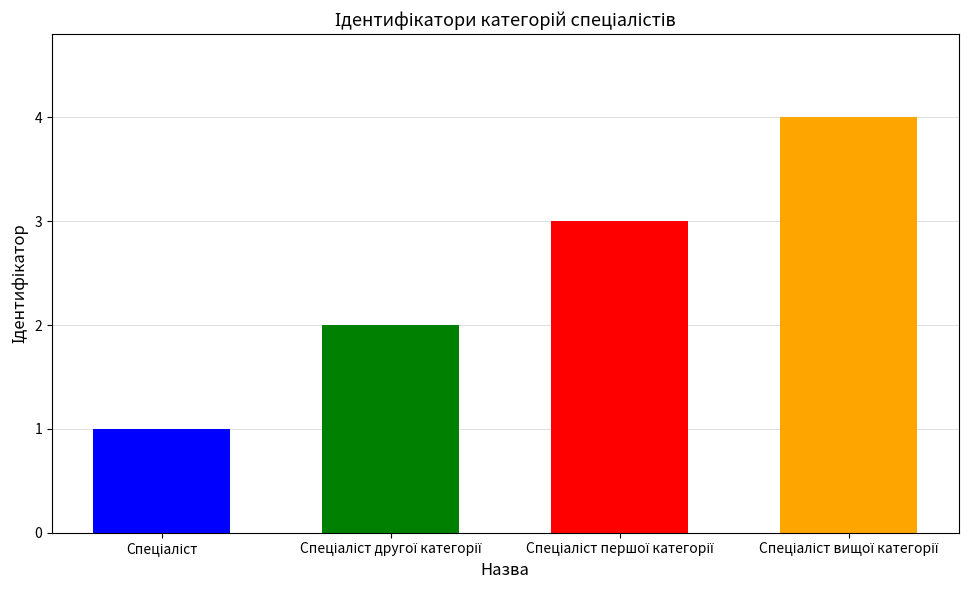

What is the difference between the values at Спеціаліст вищої категорії and Спеціаліст?

3